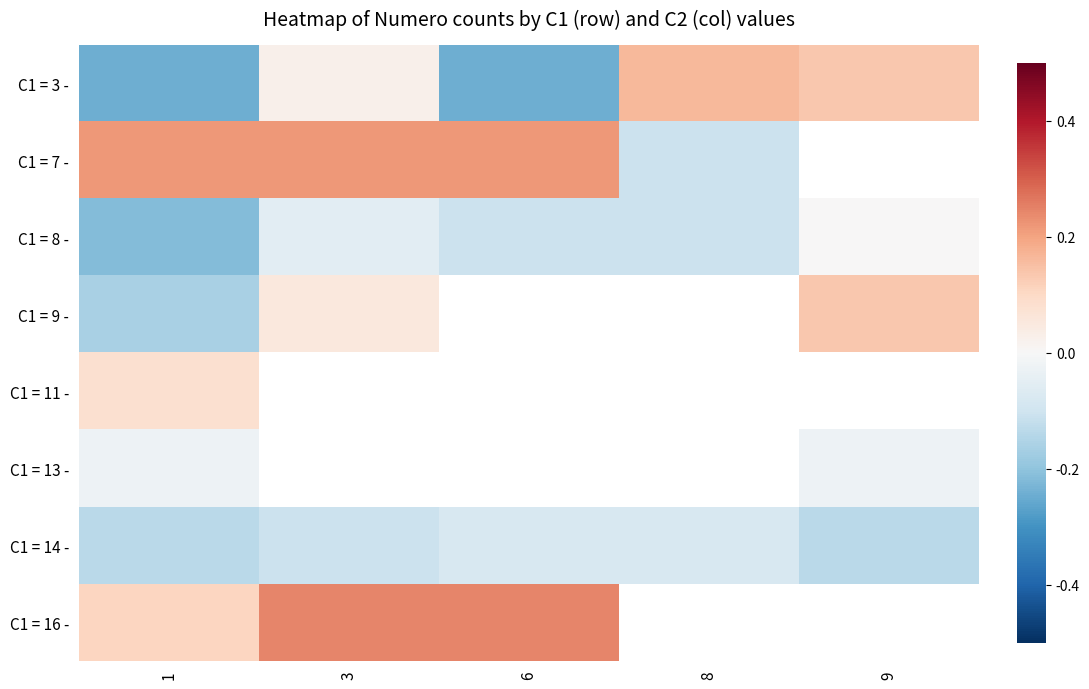

Between 6 and 8, which series saw the biggest shift?

C1 = 3 -